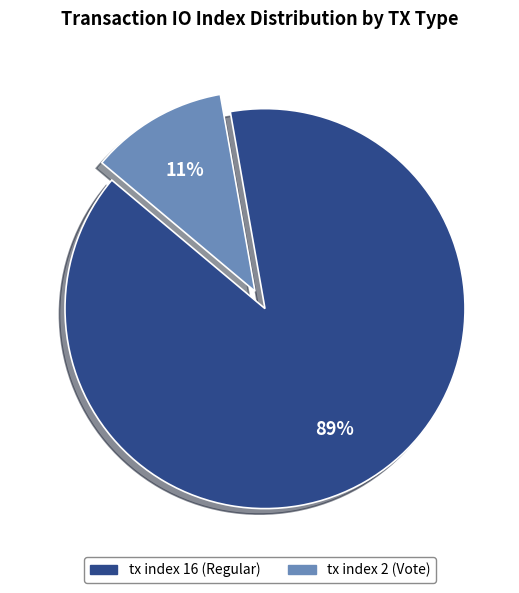

How many slices are in this pie chart?

2